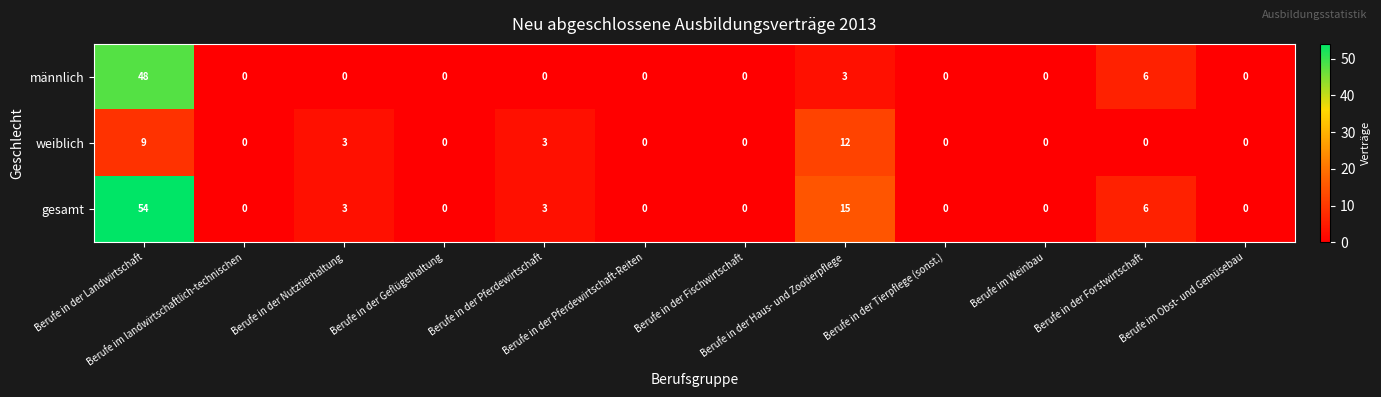

What is the difference between the maximum and second lowest values in the weiblich series?

12